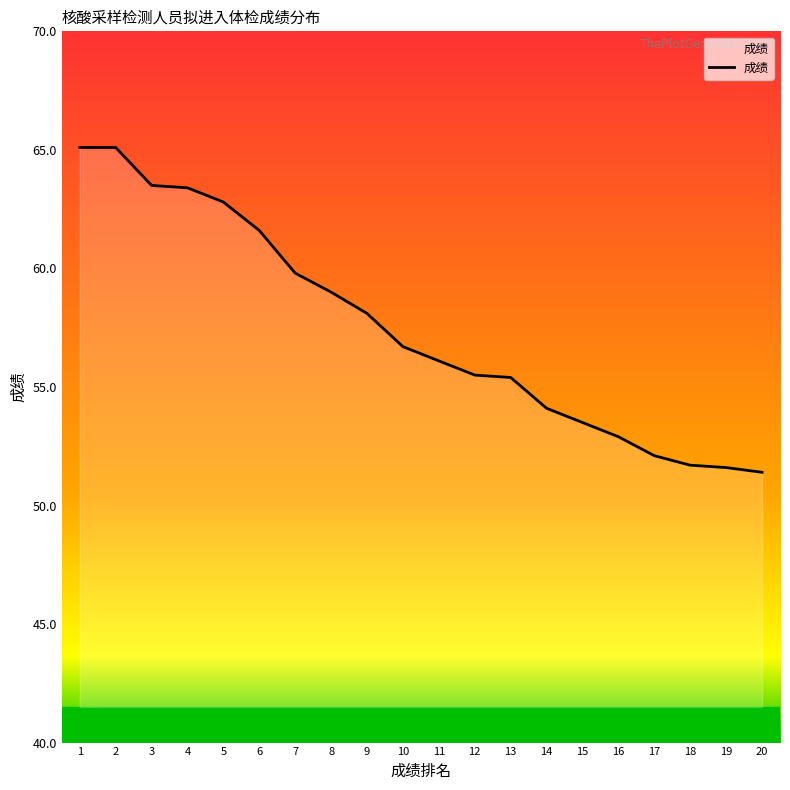

What is the average value?

57.5